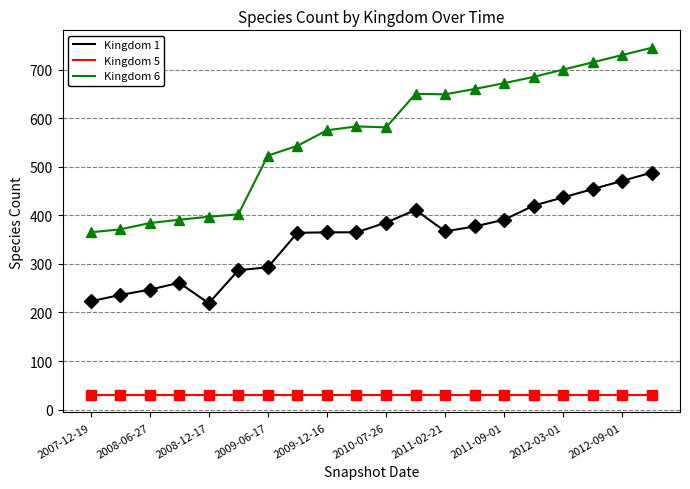

True or false: Kingdom 6 and Kingdom 5 intersect in this chart.

False